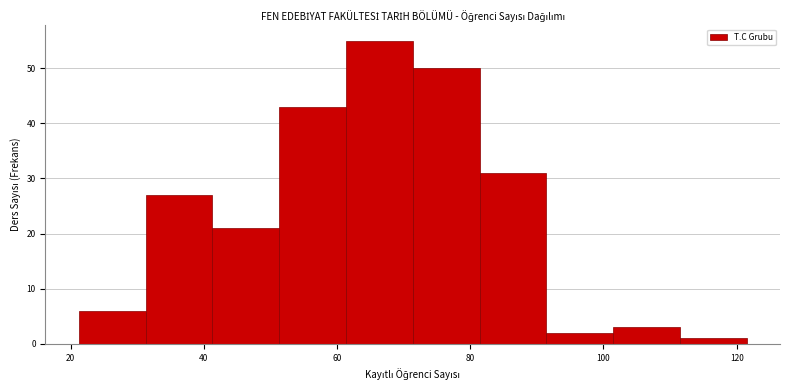

How tall is the bar that spans 82 to 92 on the x-axis? Neither the bar edges nor the heights are printed on the chart, so give them approximately, as read against the axes.

31